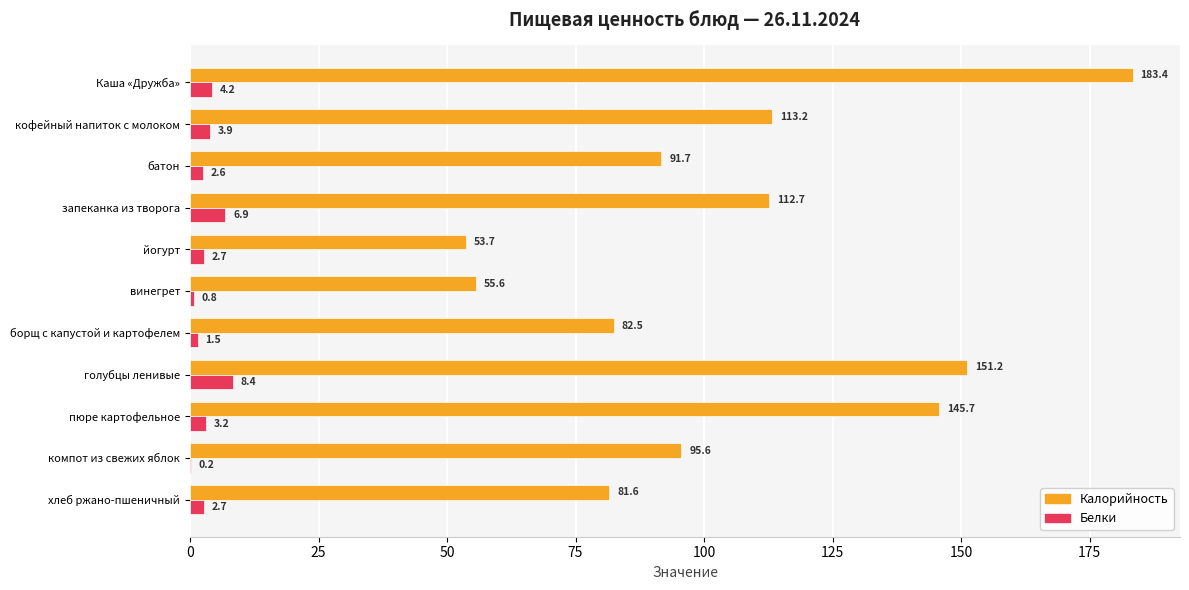

Is it true that Белки equals 1.5 at борщ с капустой и картофелем?

True